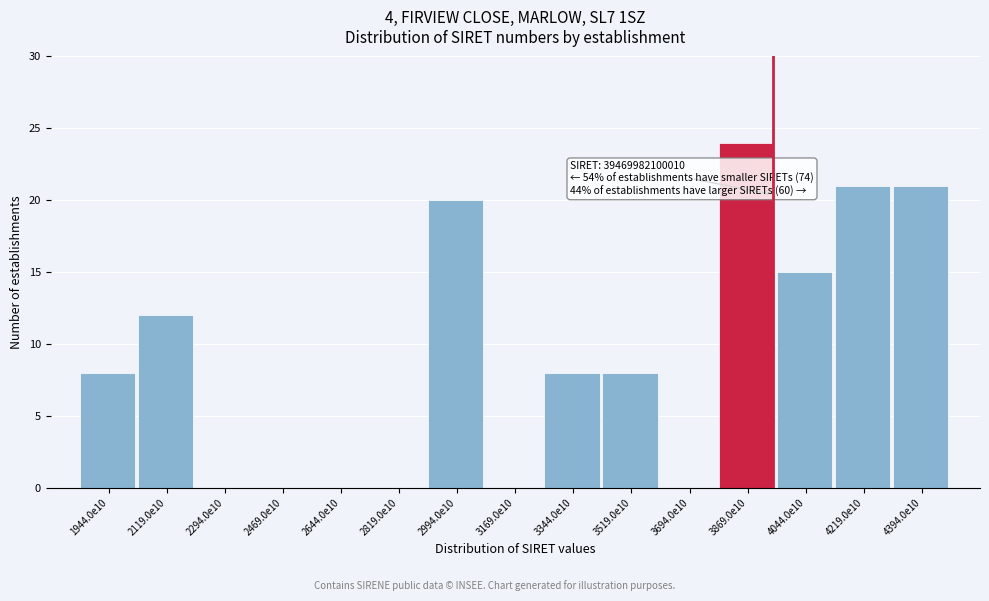

Reading right to left, list all the values displayed in this chart.

4394.0e10=21	4219.0e10=21	4044.0e10=15	3869.0e10=24	3694.0e10=0	3519.0e10=8	3344.0e10=8	3169.0e10=0	2994.0e10=20	2819.0e10=0	2644.0e10=0	2469.0e10=0	2294.0e10=0	2119.0e10=12	1944.0e10=8